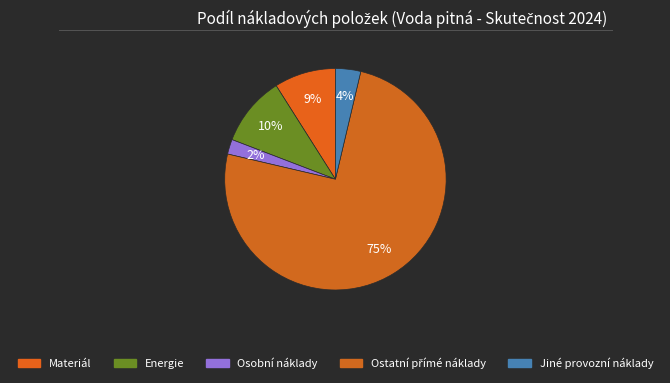

What portion of the pie excludes Jiné provozní náklady?

96.3%